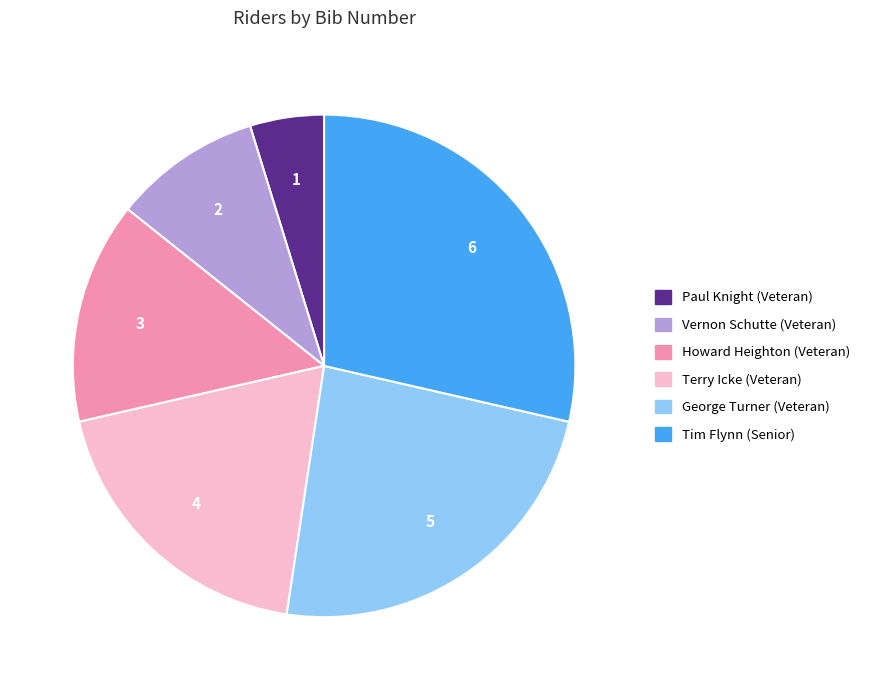

Is it true that Paul Knight (Veteran) is 5% of the pie?

True